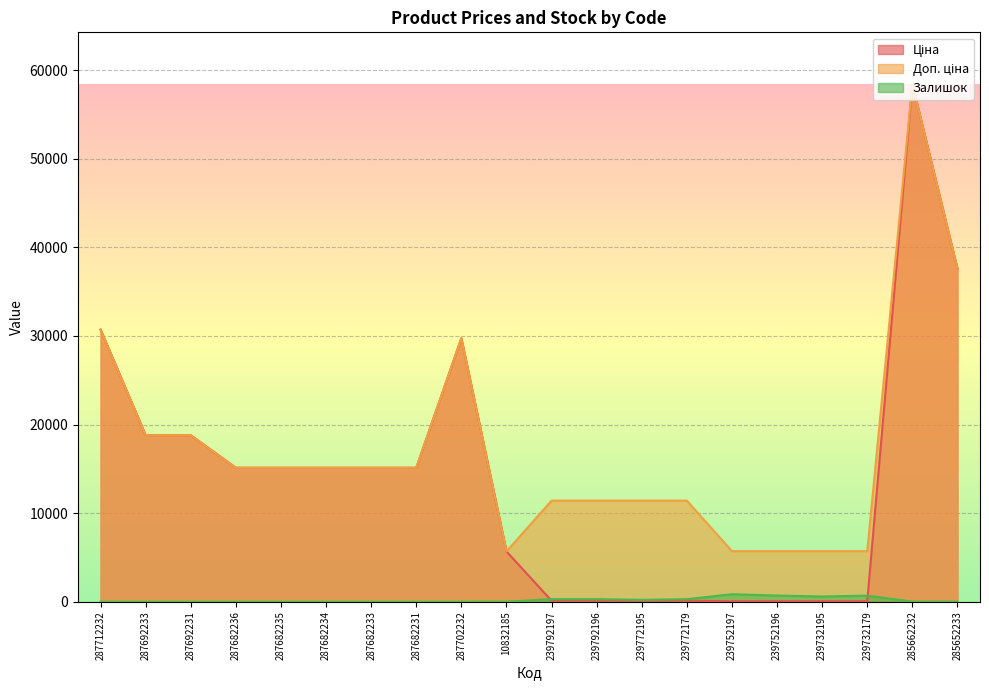

At how many categories does at least one series exceed 16194?

6